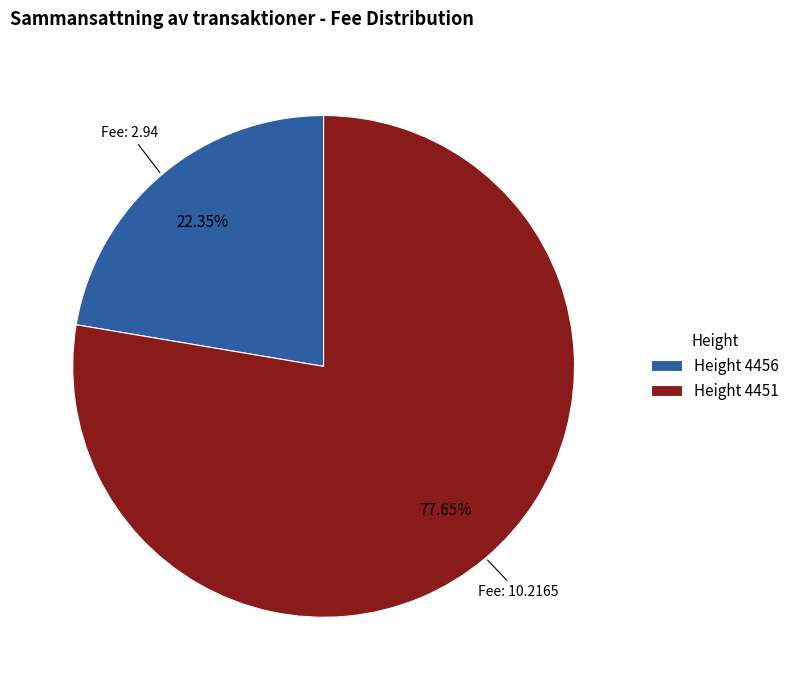

Which category has the smallest portion of the pie?

Height 4456